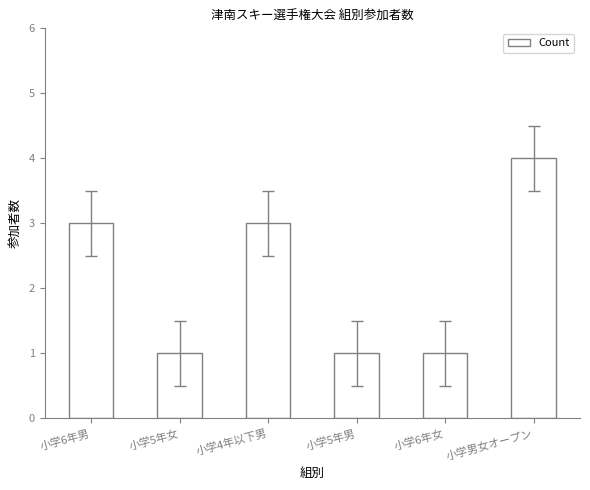

Which has a higher value, 小学5年男 or 小学男女オープン?

小学男女オープン